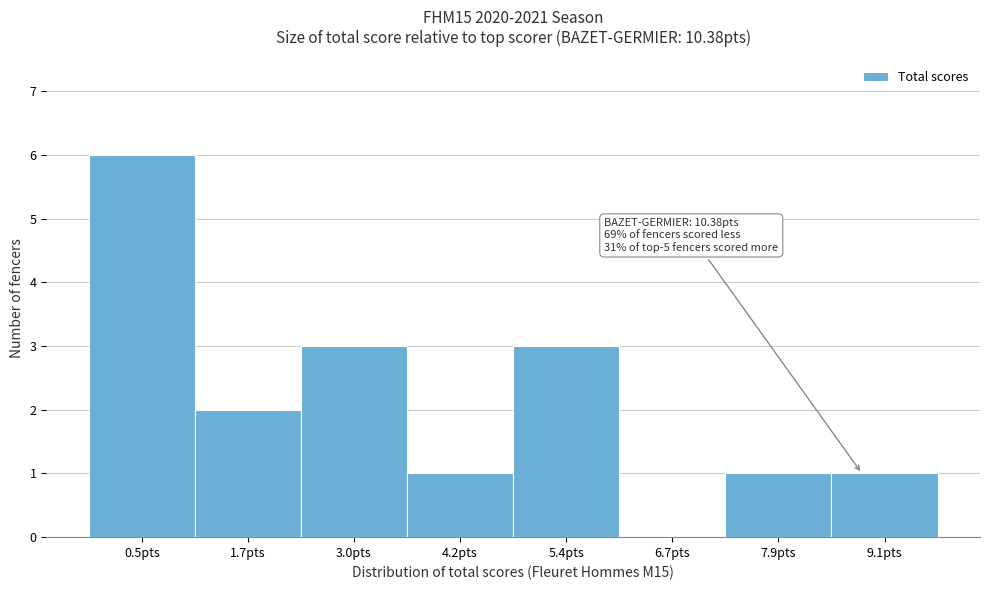

Reading right to left, list all the values displayed in this chart.

9.1pts=1	7.9pts=1	6.7pts=0	5.4pts=3	4.2pts=1	3.0pts=3	1.7pts=2	0.5pts=6